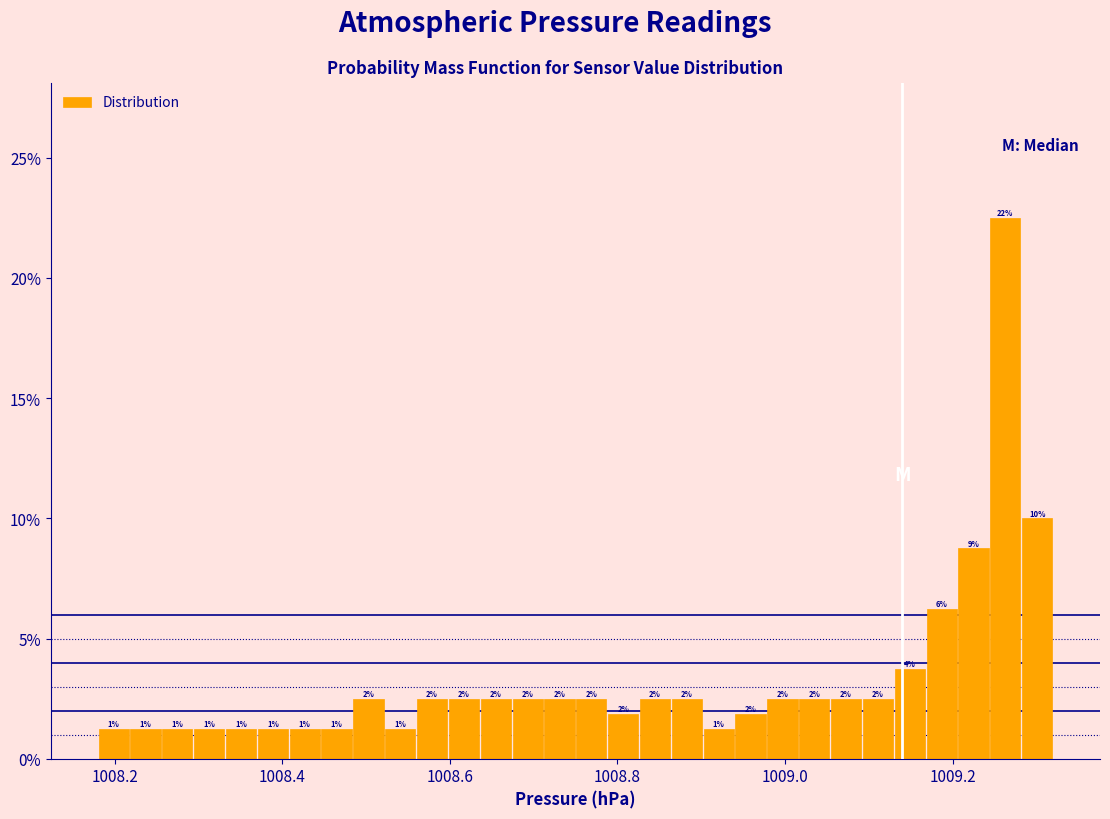

Around what value on the x-axis is the tallest bar? Give the approximate position of its centre, as read against the axis.

1009.26